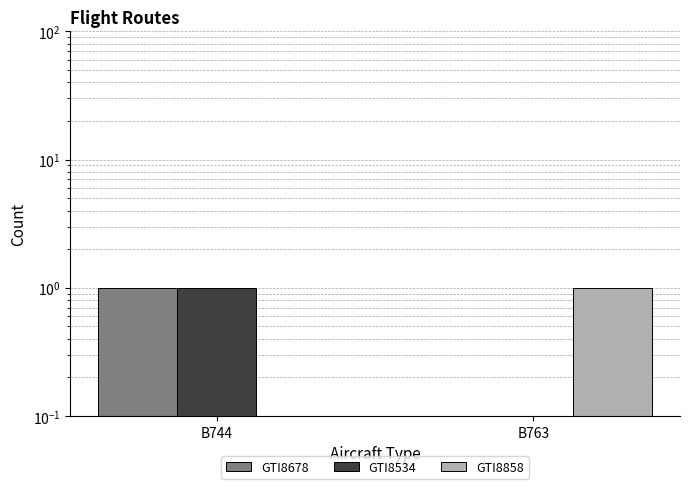

Between B744 and B763, which series saw the biggest shift?

GTI8678